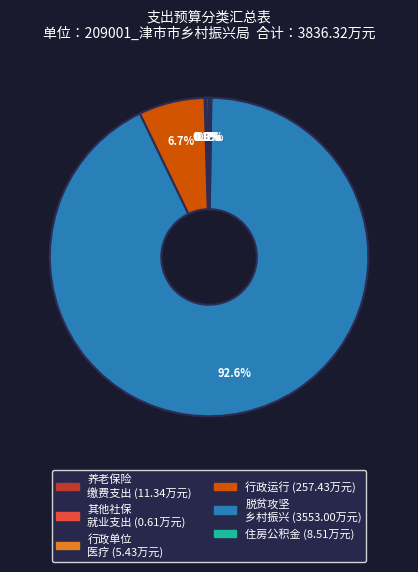

Is there any slice that represents more than half of the pie?

Yes